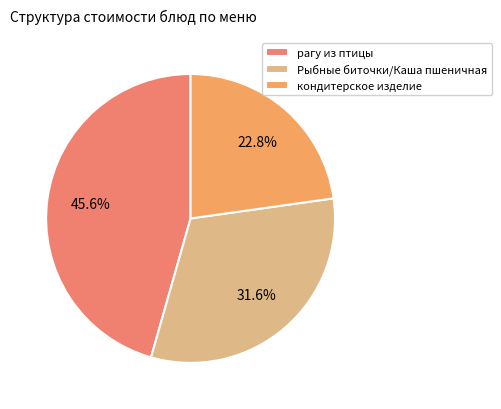

To the nearest percent, what percentage of the pie is кондитерское изделие?

23%